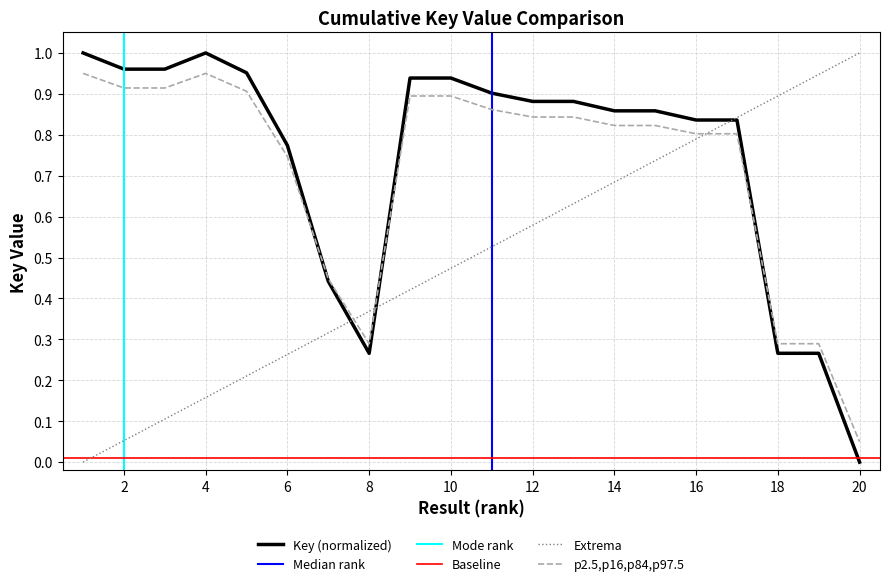

True or false: the data shows 0.3 at 6.

False